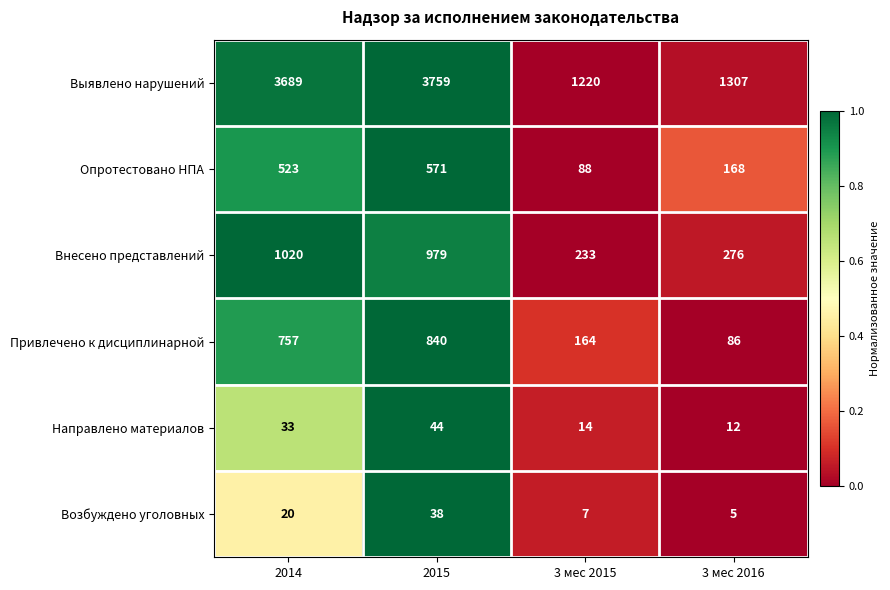

What is the total value across all series at 3 мес 2015?

1726